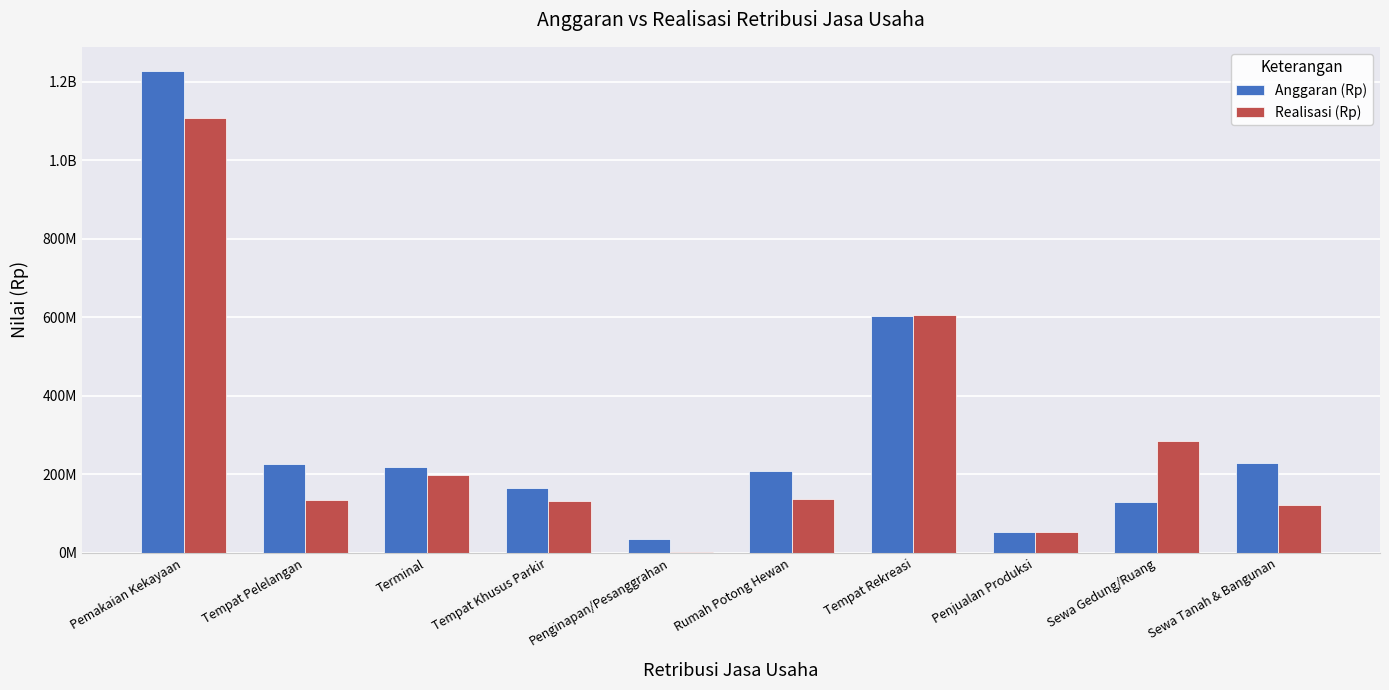

Between Tempat Rekreasi and Penjualan Produksi, which is larger?

Tempat Rekreasi